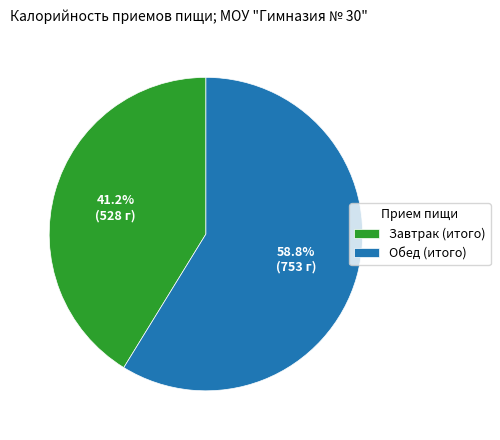

Is it true that Обед (итого) is 45% of the pie?

False